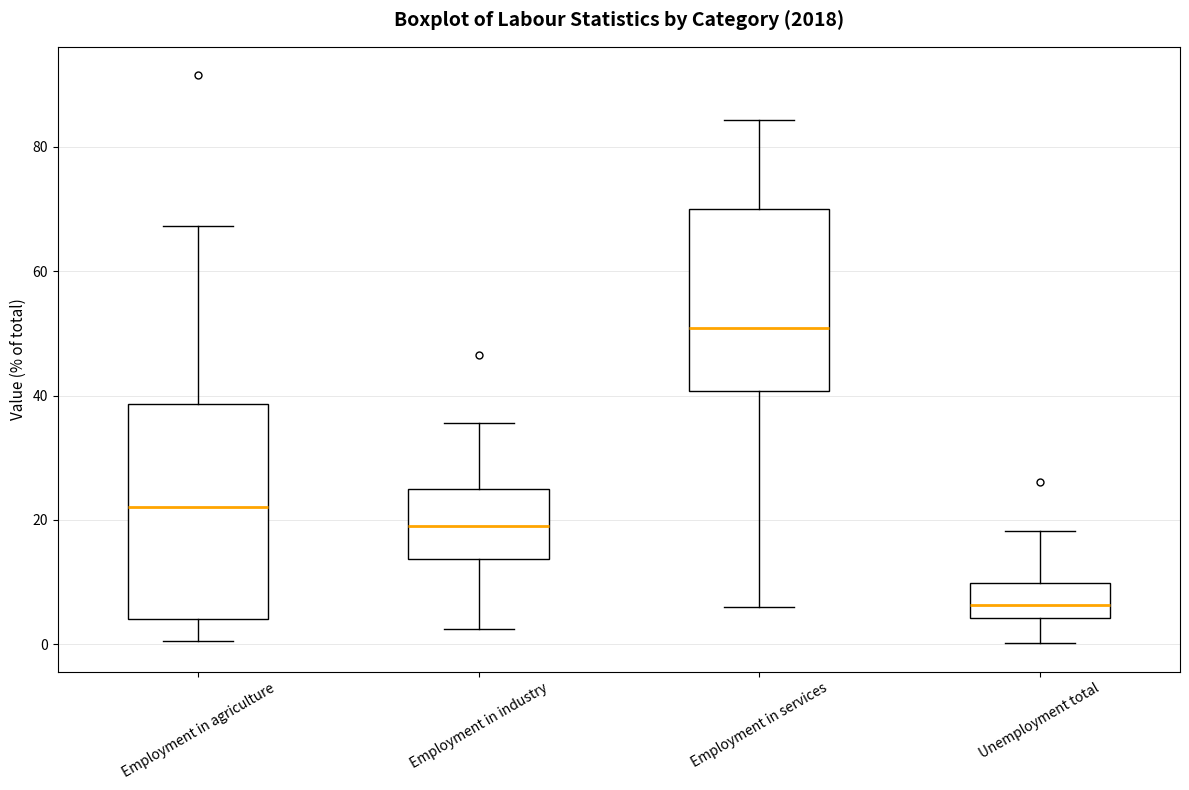

Reading left to right, transcribe this box plot: for each box, give where its median line is, the range the box spans, and where its two whiskers end, as read against the y-axis. The values are not printed on the chart, so give them approximately, as read against the axis.

Employment in agriculture: median 22, box 4 to 38, whiskers 0 to 68
Employment in industry: median 20, box 14 to 24, whiskers 2 to 36
Employment in services: median 50, box 40 to 70, whiskers 6 to 84
Unemployment total: median 6, box 4 to 10, whiskers 0 to 18